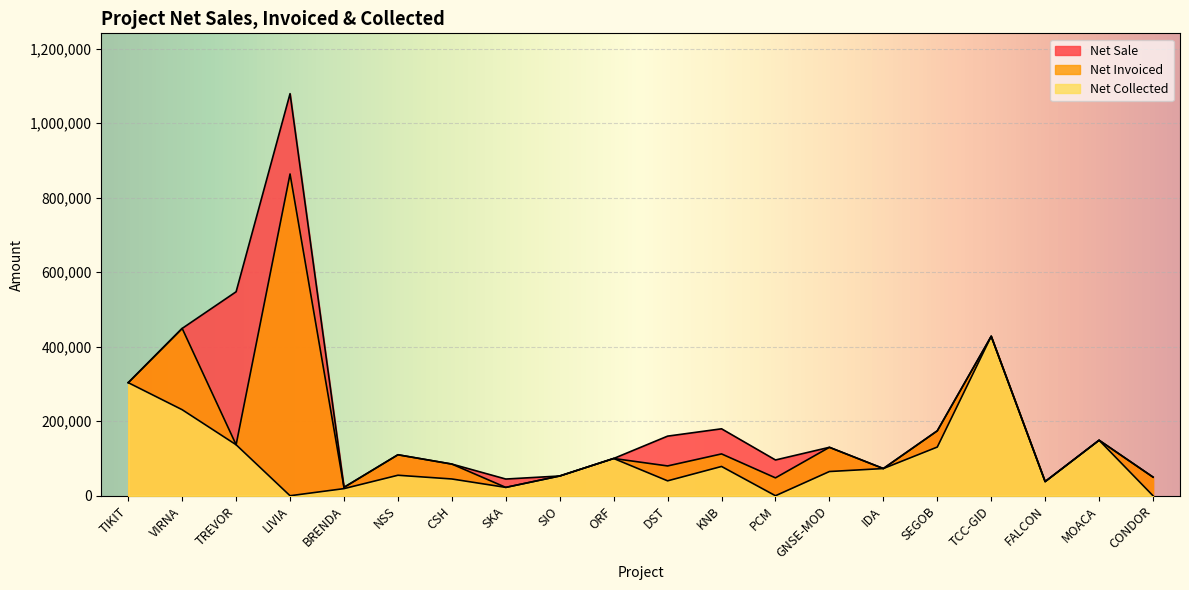

Which label corresponds to the smallest value in the chart?

LIVIA